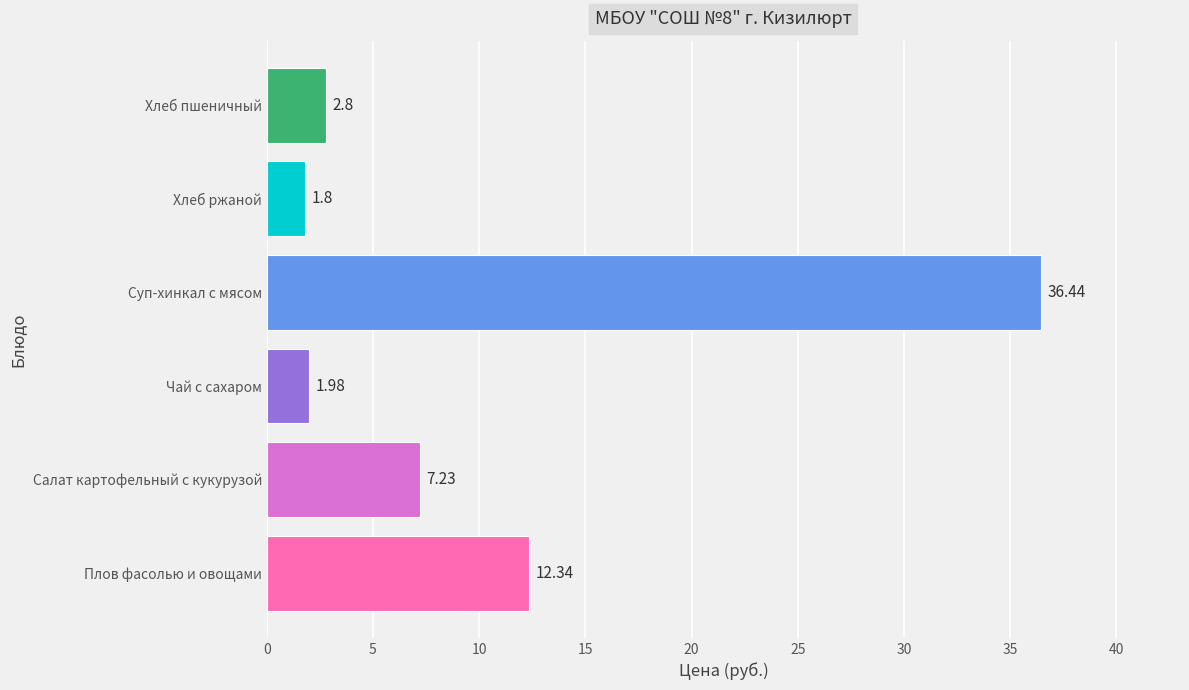

What is the sum of all values?

62.6